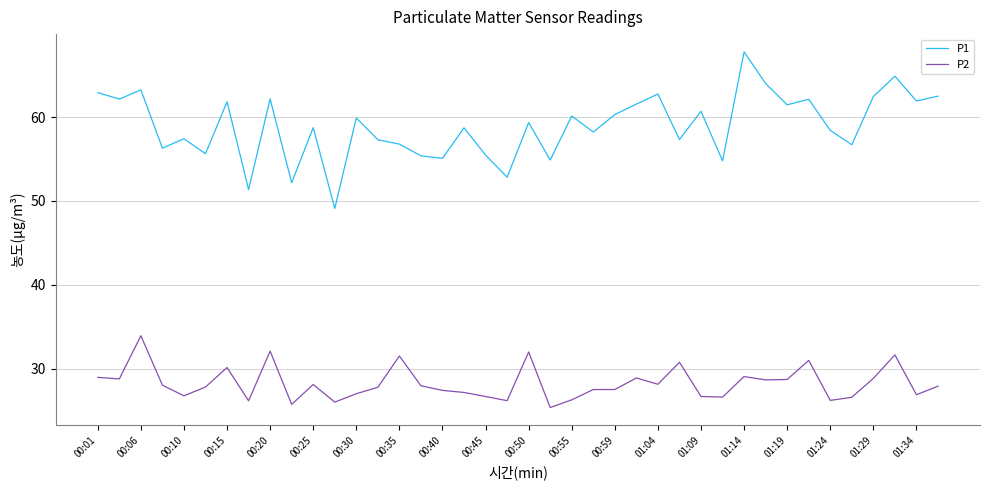

What is the difference between the maximum and minimum values in the P2 series?

8.6